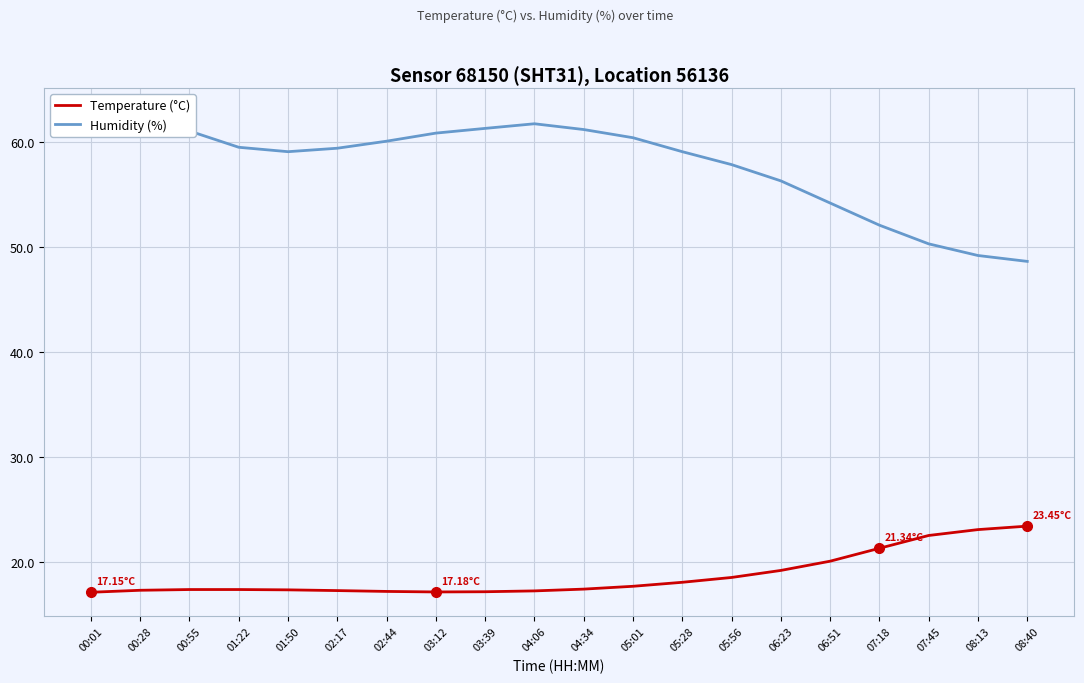

What position from the left is 06:23?

15